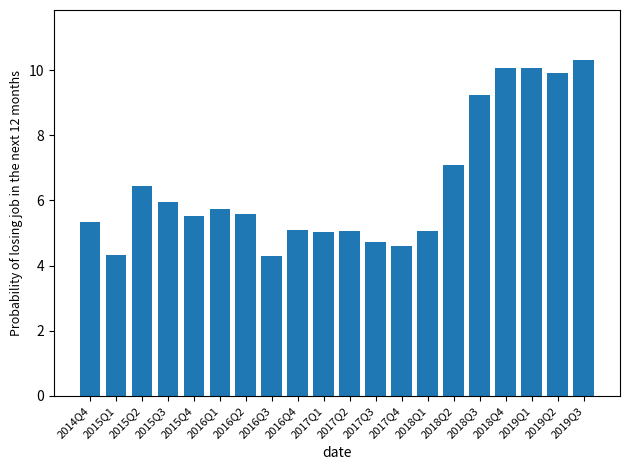

What is the value of the 17th bar from the left?

10.1